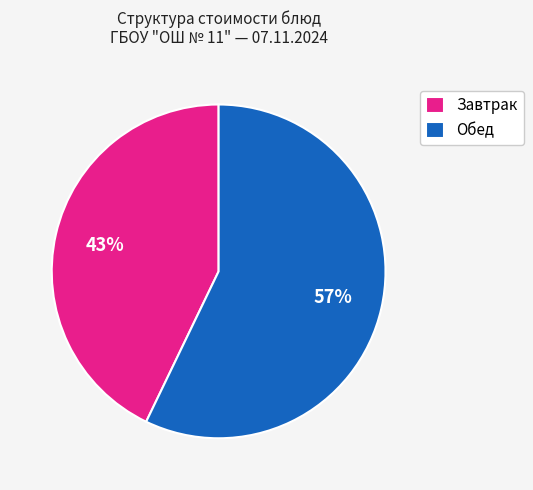

What percentage is the Завтрак slice, to the nearest percent?

43%